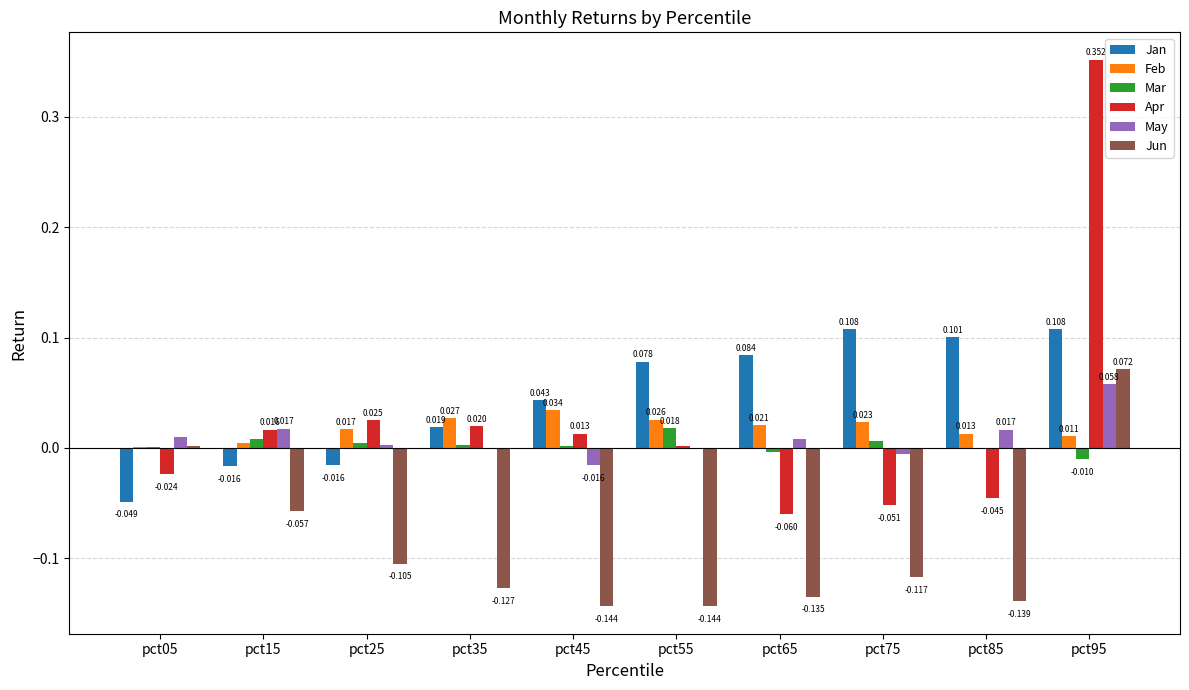

Which series has the largest total across all categories?

Jan